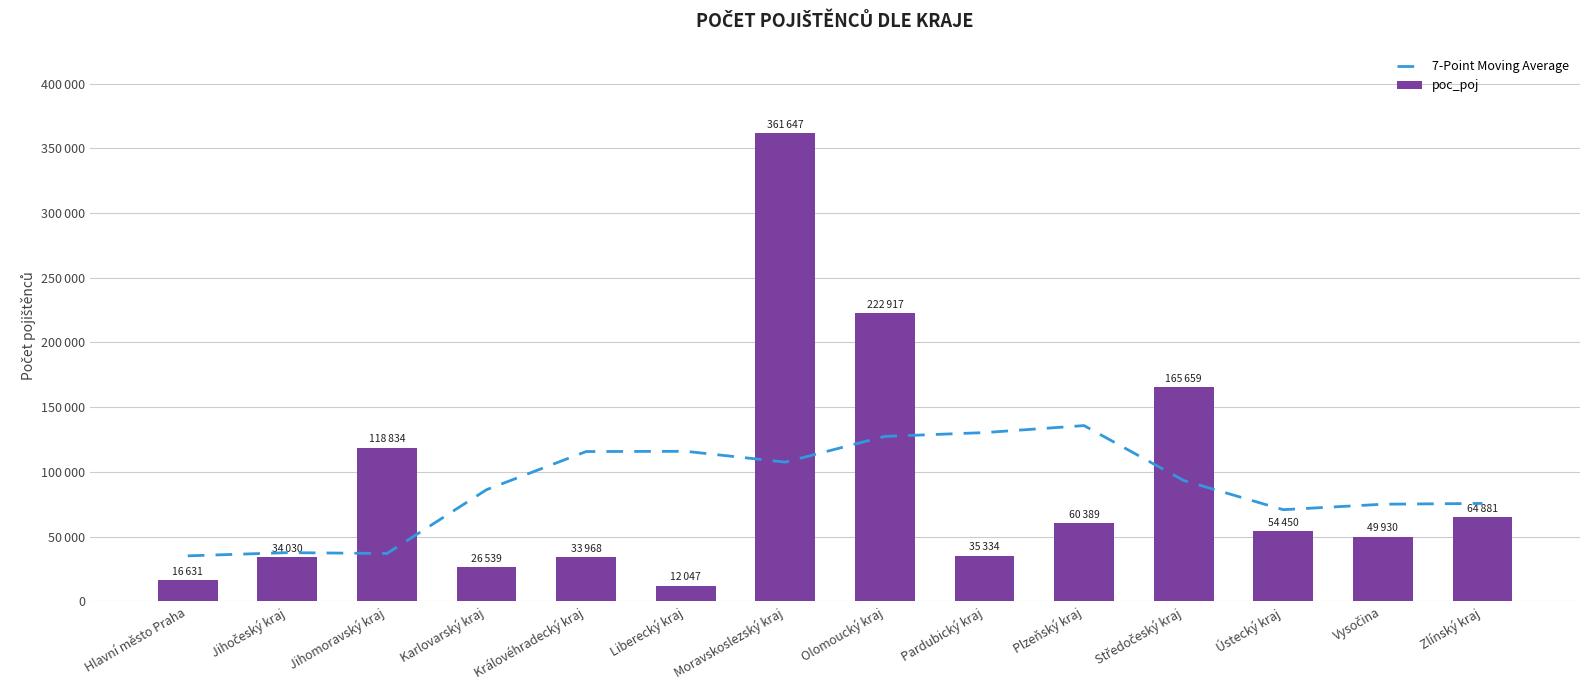

What are all the series names shown in the legend?

7-Point Moving Average, poc_poj